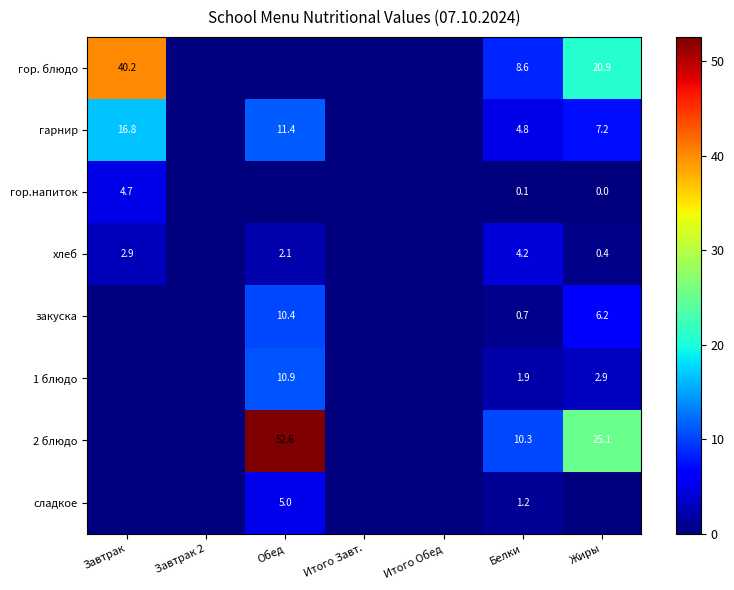

Rank the series at Белки from lowest to highest value.

гор.напиток, закуска, сладкое, 1 блюдо, хлеб, гарнир, гор. блюдо, 2 блюдо